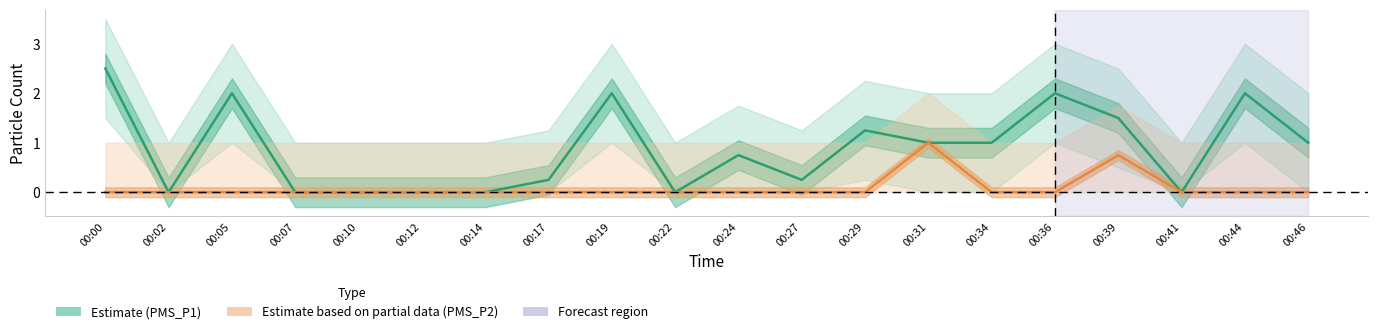

Which series has the largest range (max minus min)?

Estimate (PMS_P1)